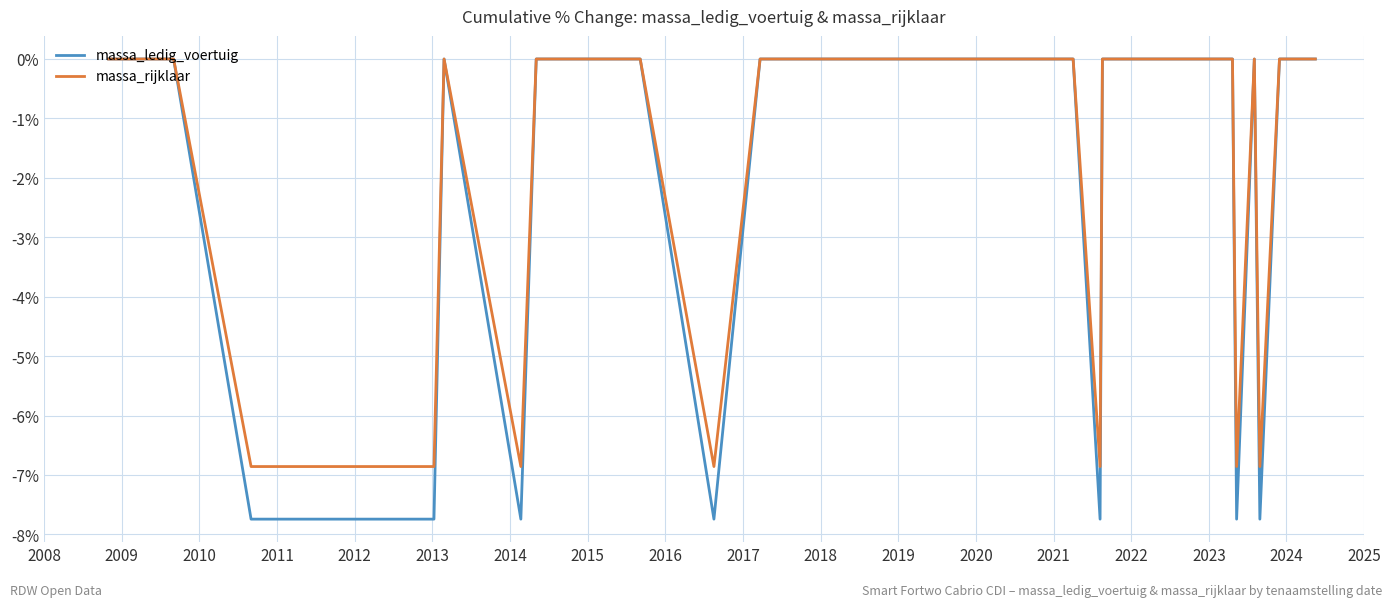

What is the minimum value shown in the chart?

-7.7